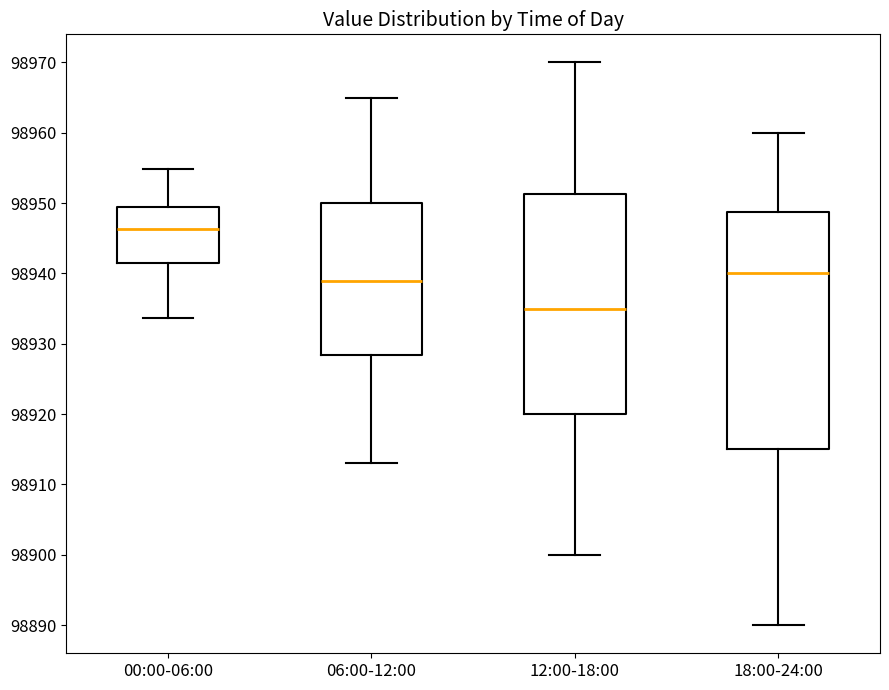

Reading left to right, transcribe this box plot: for each box, give where its median line is, the range the box spans, and where its two whiskers end, as read against the y-axis. The values are not printed on the chart, so give them approximately, as read against the axis.

00:00-06:00: median 98946, box 98942 to 98950, whiskers 98934 to 98955
06:00-12:00: median 98939, box 98928 to 98950, whiskers 98913 to 98965
12:00-18:00: median 98935, box 98920 to 98951, whiskers 98900 to 98970
18:00-24:00: median 98940, box 98915 to 98949, whiskers 98890 to 98960